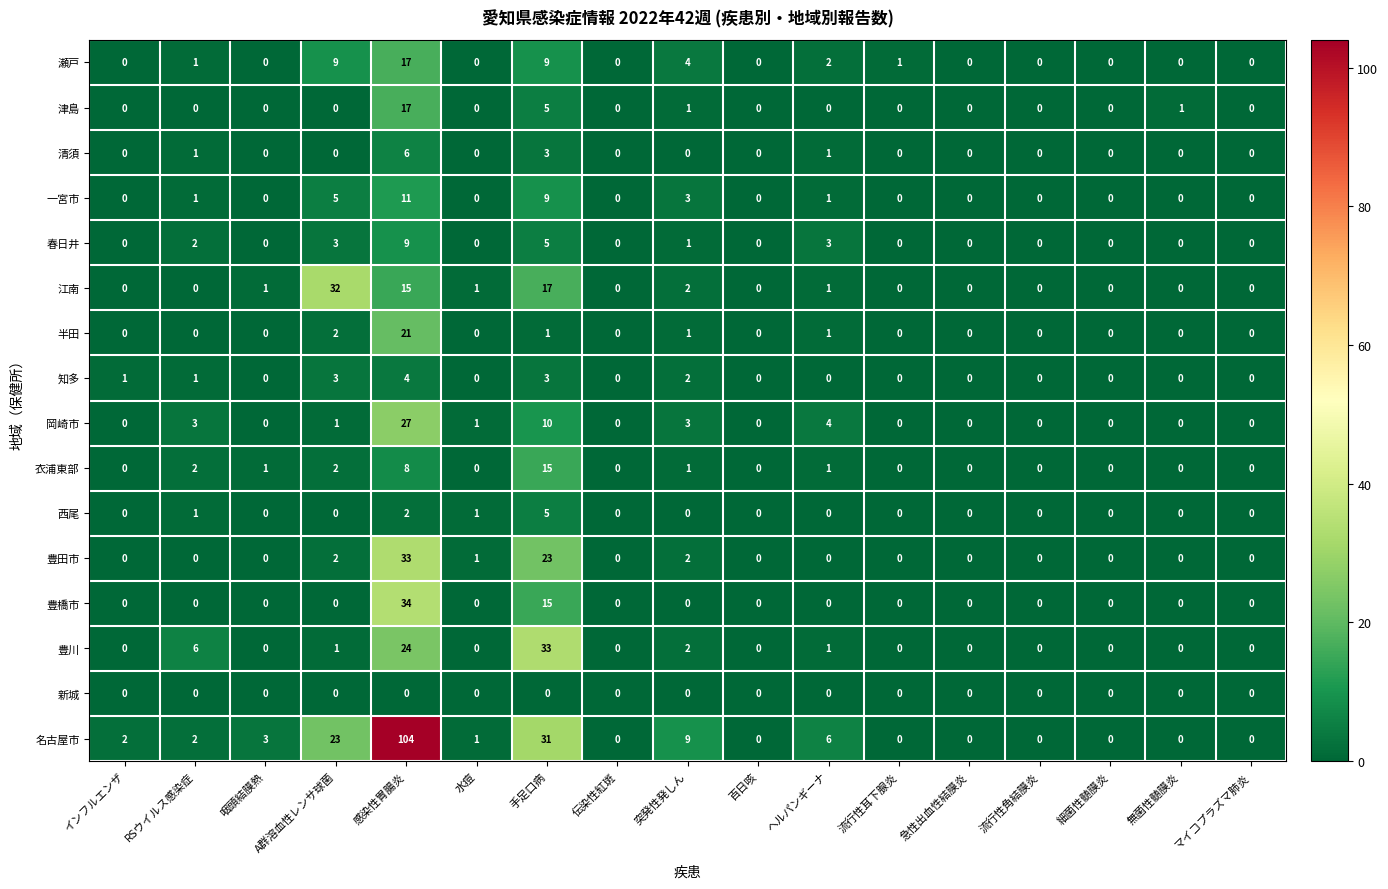

Where is 半田 nearest to the value 10?

A群溶血性レンサ球菌